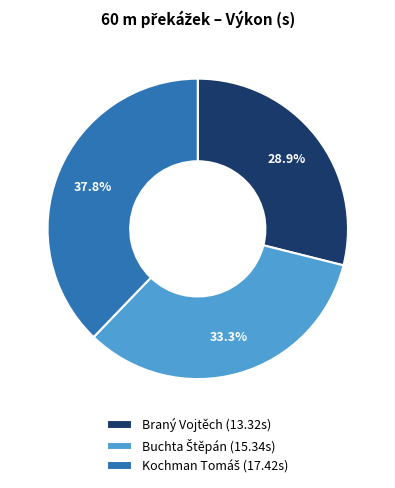

Does any single category account for the majority?

No